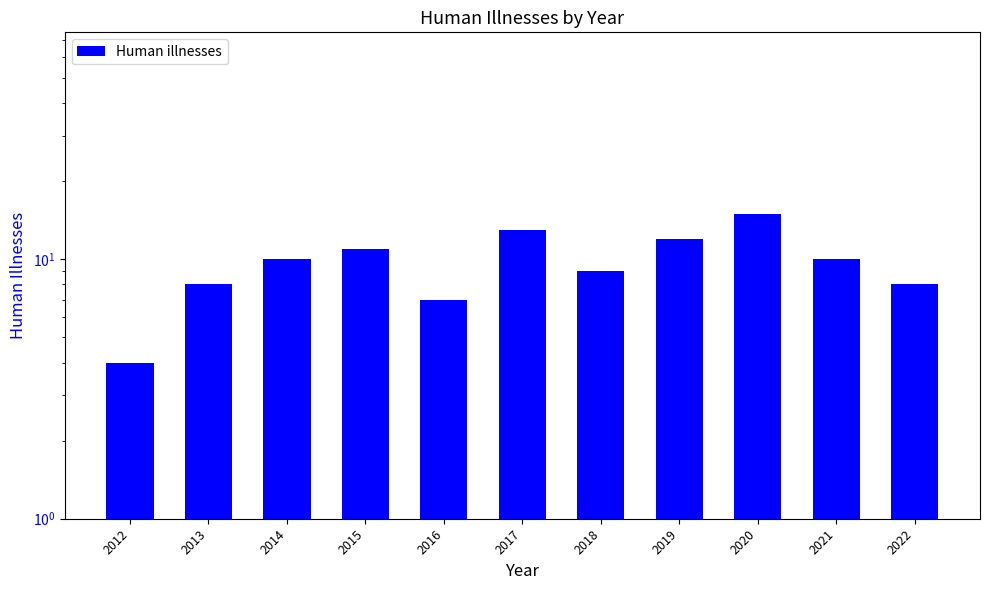

At which category does the chart reach its minimum across all series?

2012